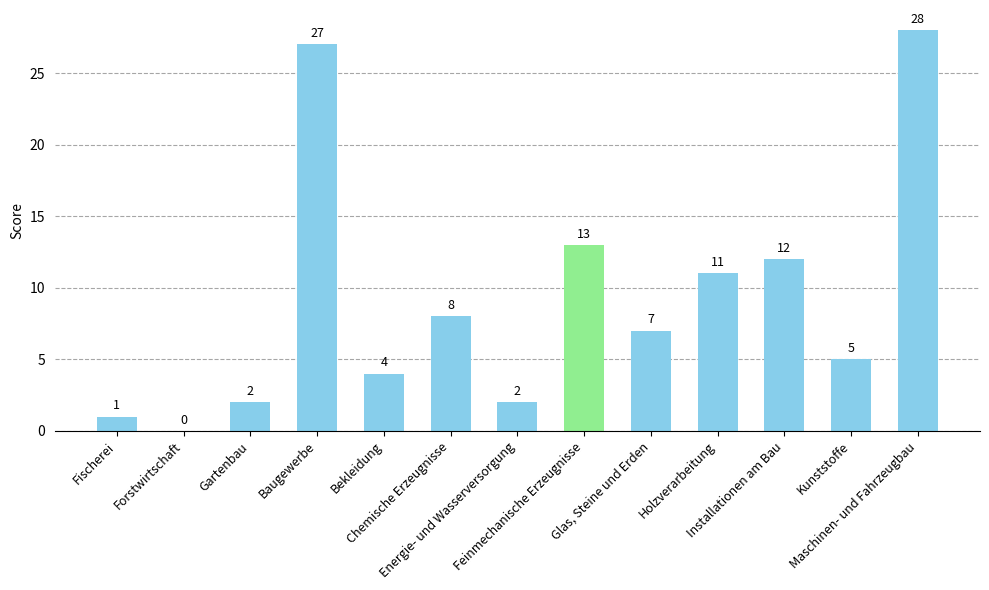

How many data points does each series have?

13